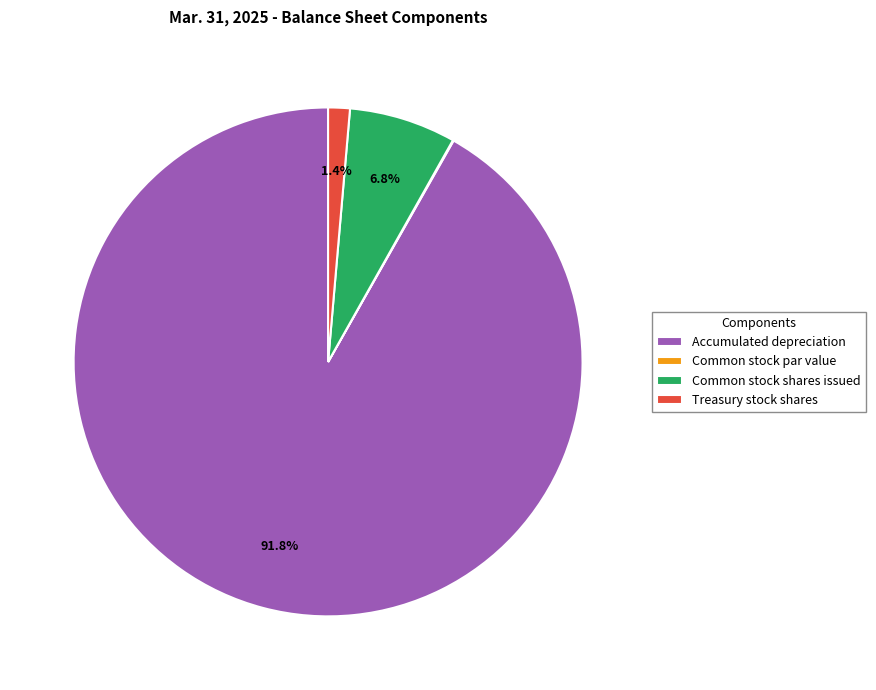

What is the largest slice in the pie chart?

Accumulated depreciation